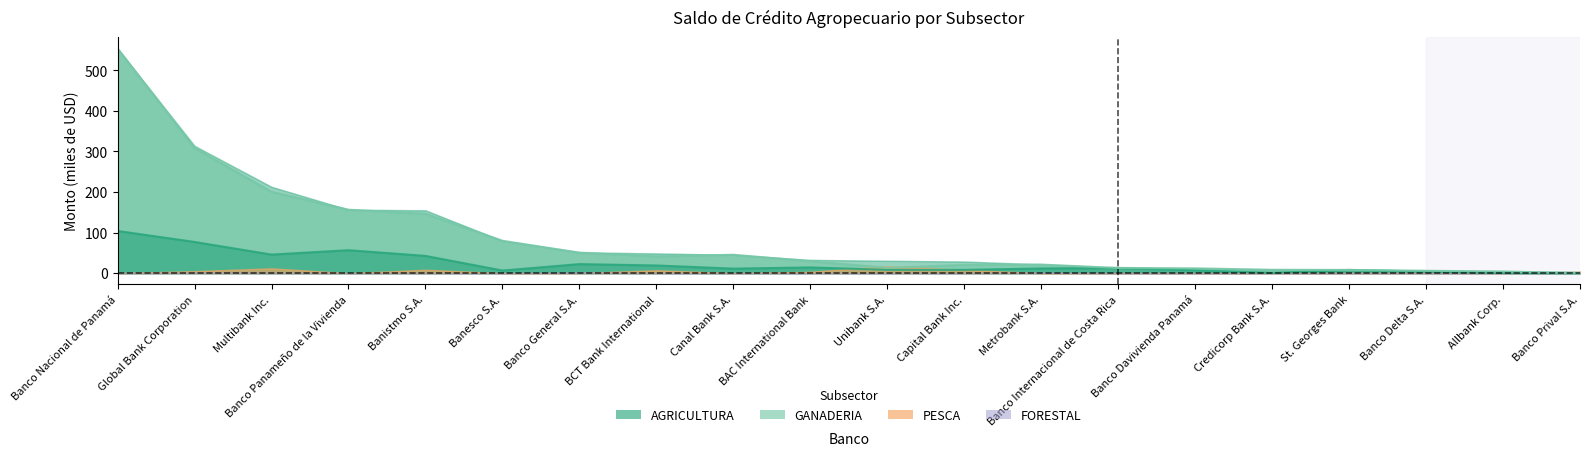

Rank the categories by AGRICULTURA value from highest to lowest.

Banco Nacional de Panamá, Global Bank Corporation, Banco Panameño de la Vivienda, Multibank Inc., Banistmo S.A., Banco General S.A., BCT Bank International, BAC International Bank, Banco Internacional de Costa Rica, Metrobank S.A., Canal Bank S.A., Unibank S.A., Capital Bank Inc., St. Georges Bank, Banco Davivienda Panamá, Banesco S.A., Banco Delta S.A., Credicorp Bank S.A., Allbank Corp., Banco Prival S.A.